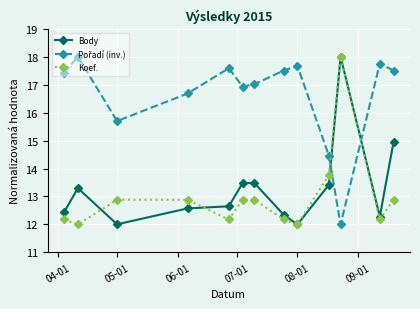

How many interior local valleys does the Koef. series have?

4